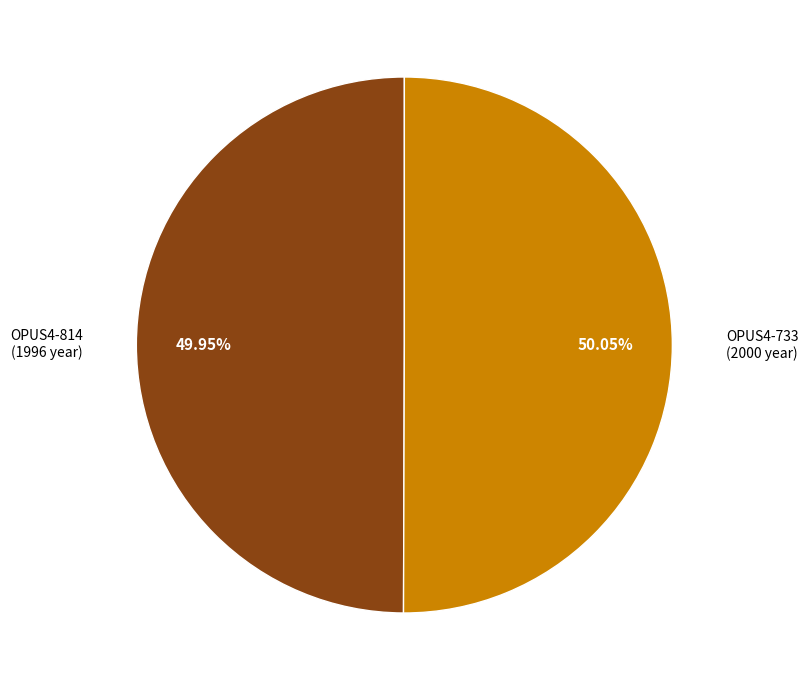

To the nearest percent, what is the combined percentage of OPUS4-733 and OPUS4-814?

100%